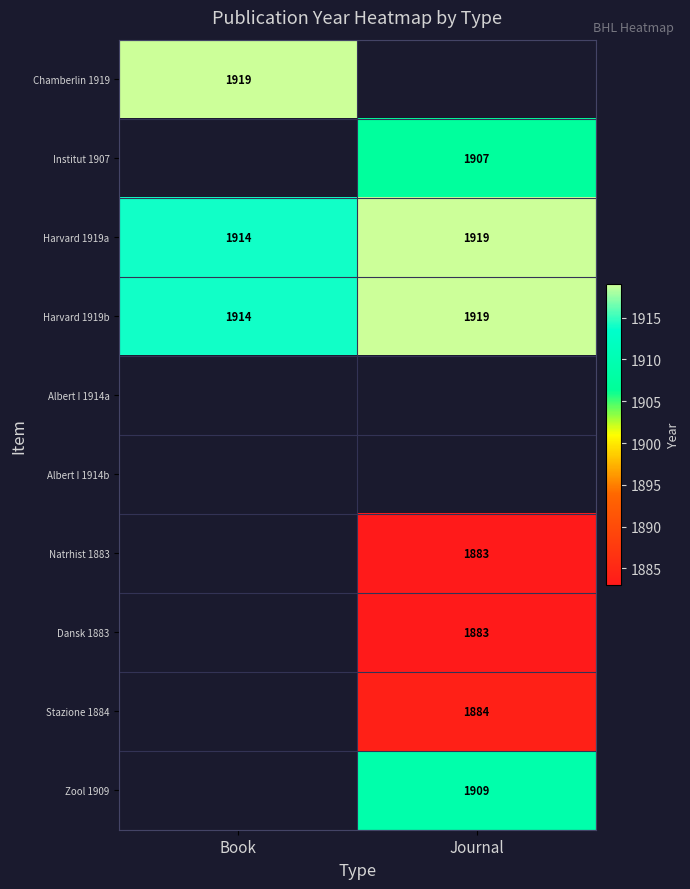

What is the minimum value for Harvard 1919a?

1914